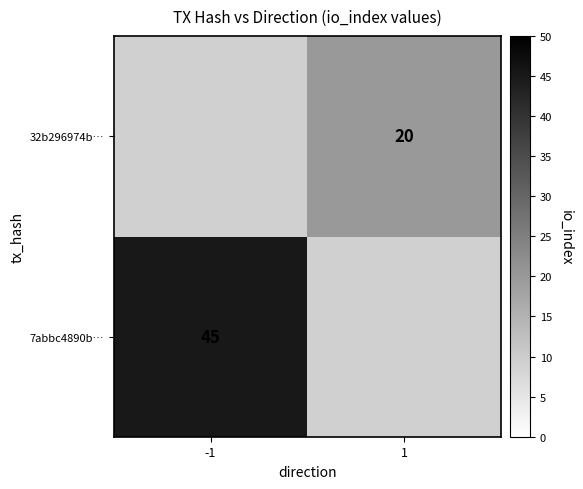

The value of 7abbc4890b… at -1 is 18. True or false?

False